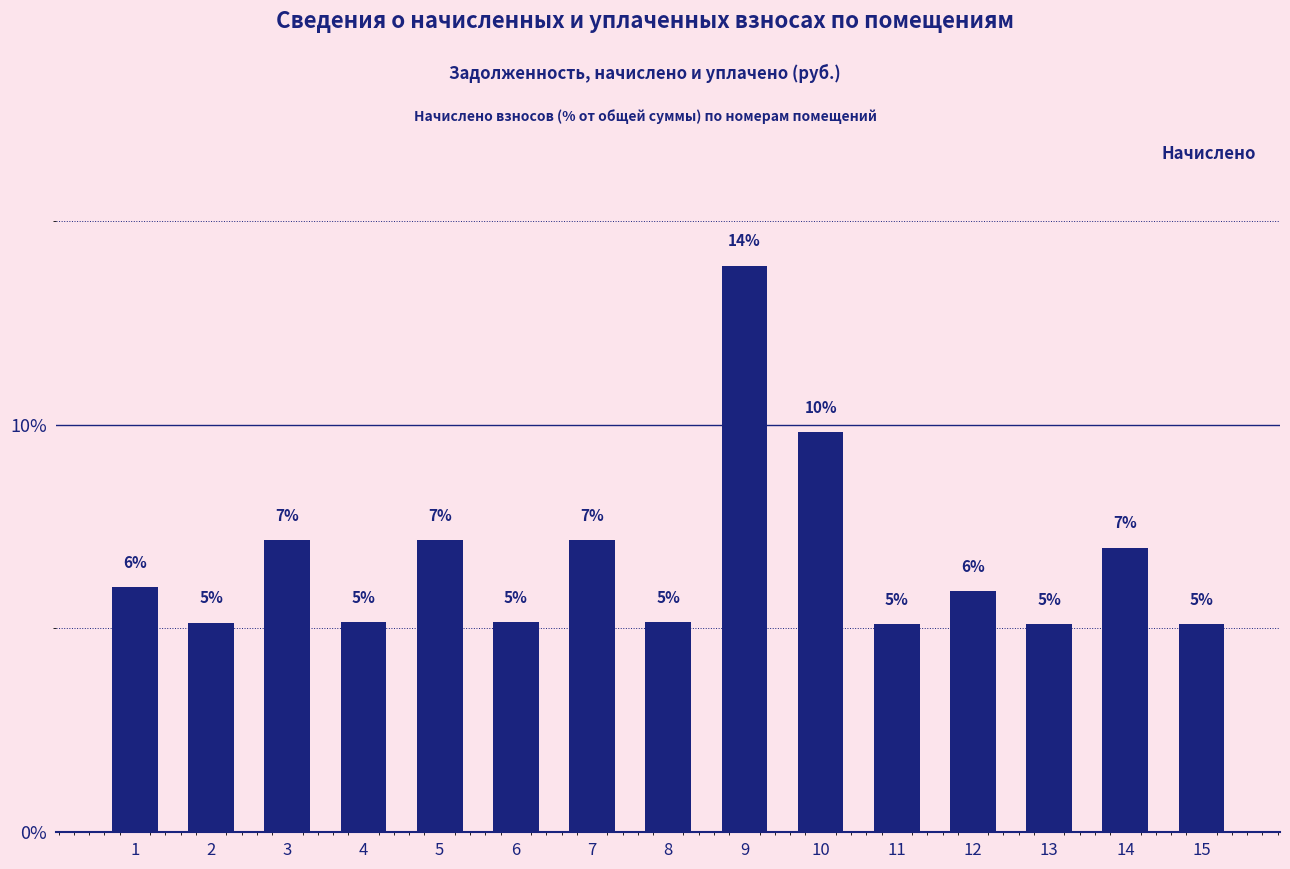

Does the chart contain any negative values?

No